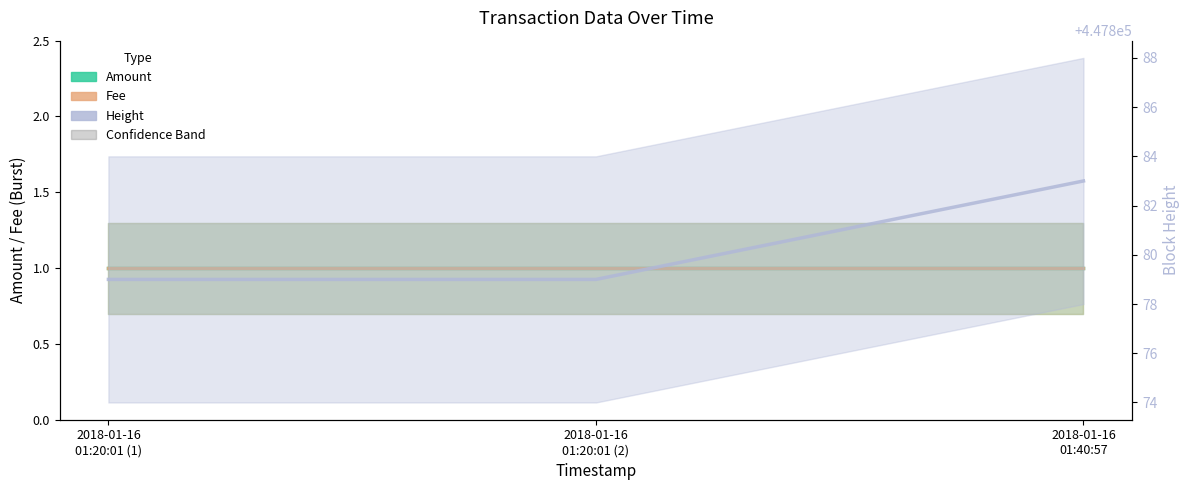

Does the chart display data point markers on the line(s)?

No